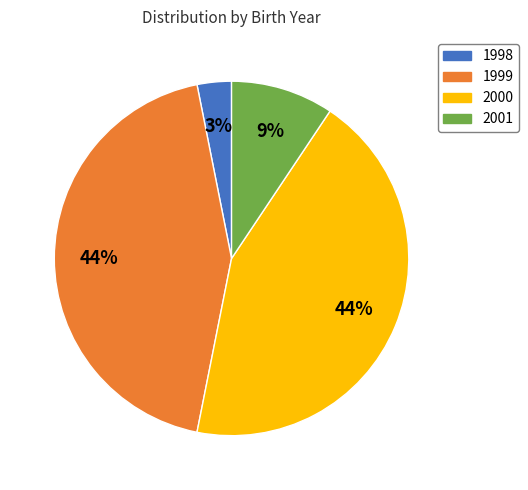

True or false: 1998 accounts for 10% of the total.

False